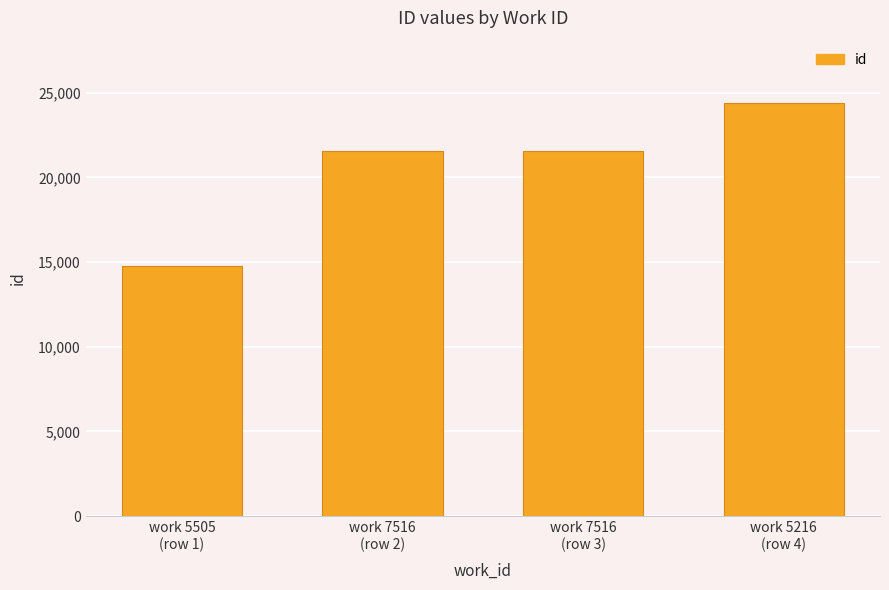

Is it true that the value at work 7516
(row 2) is 21557?

True